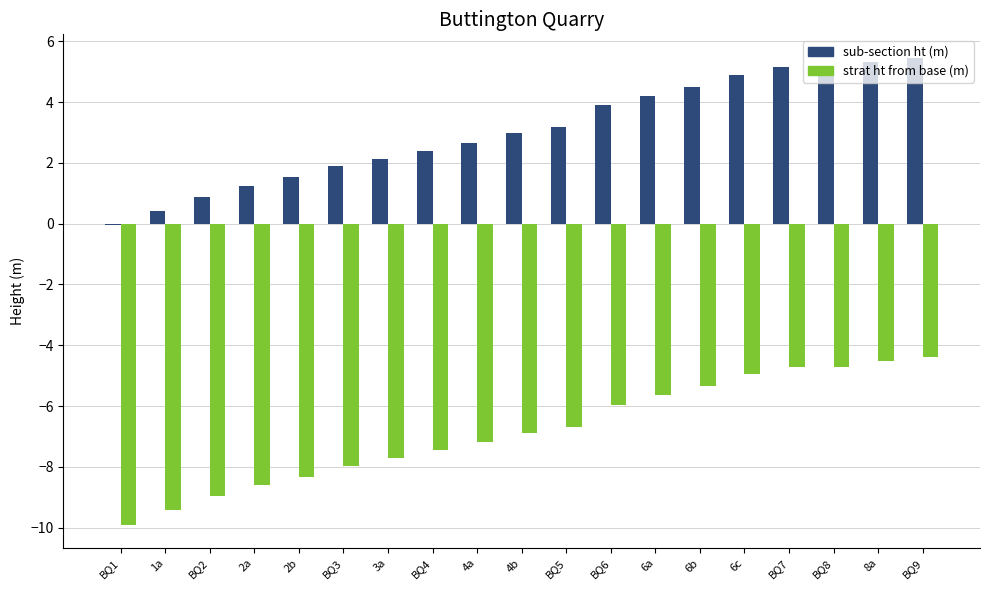

What is the total value across all series at BQ7?

0.5